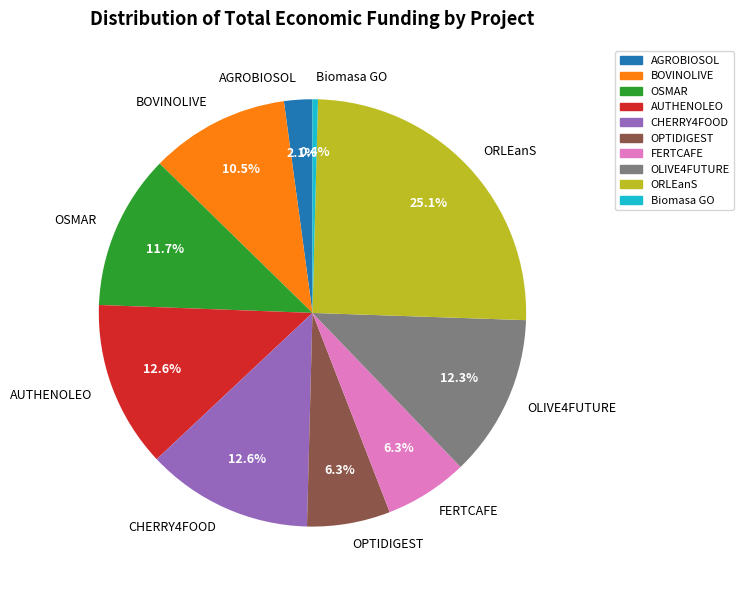

To the nearest percent, what is the combined percentage of OPTIDIGEST and BOVINOLIVE?

17%